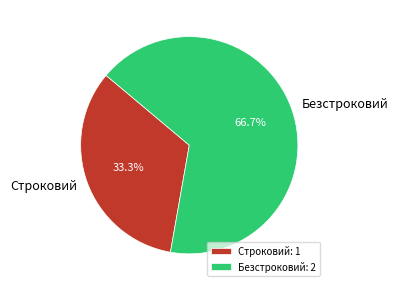

How many segments does this pie chart have?

2